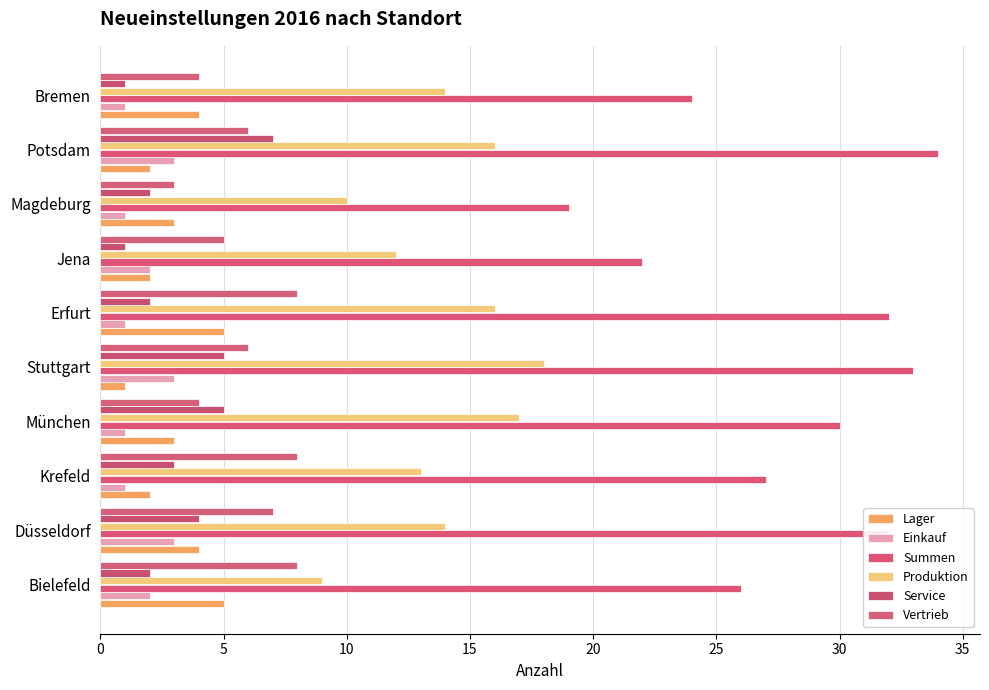

Which category has the highest value in the Summen series?

Potsdam